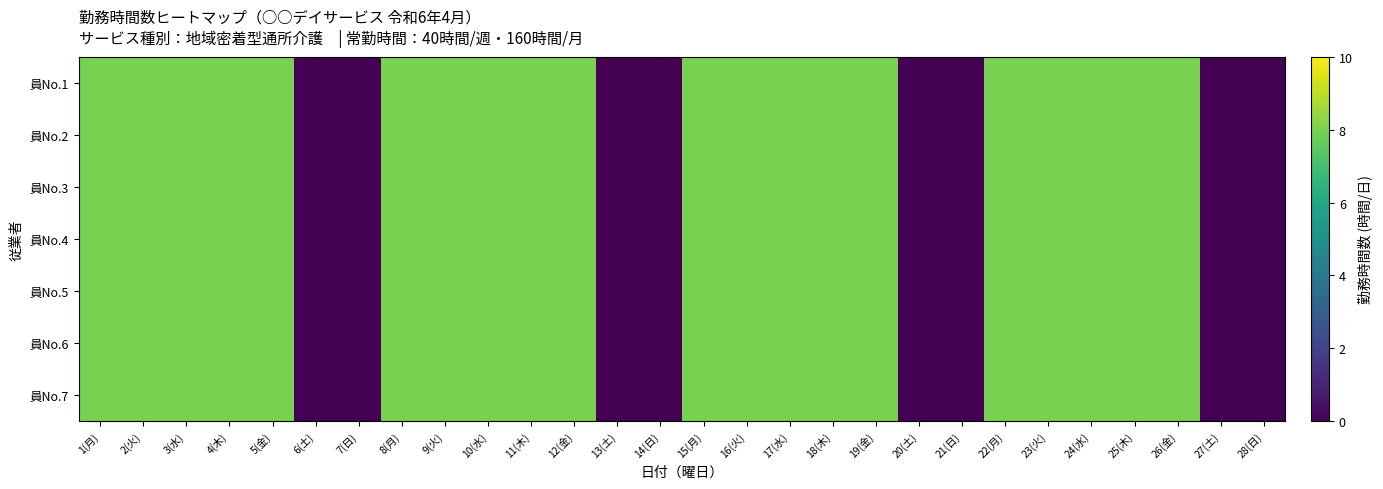

Which series has the largest range (max minus min)?

員No.1